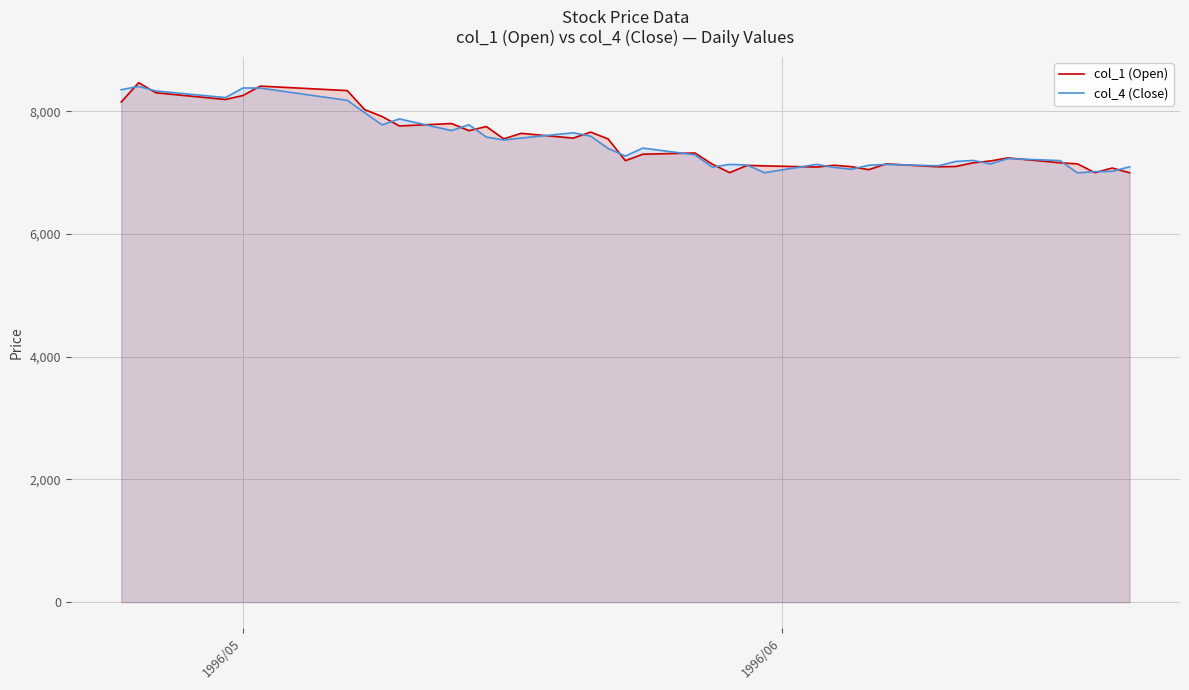

What is the maximum value for col_1 (Open)?

8465